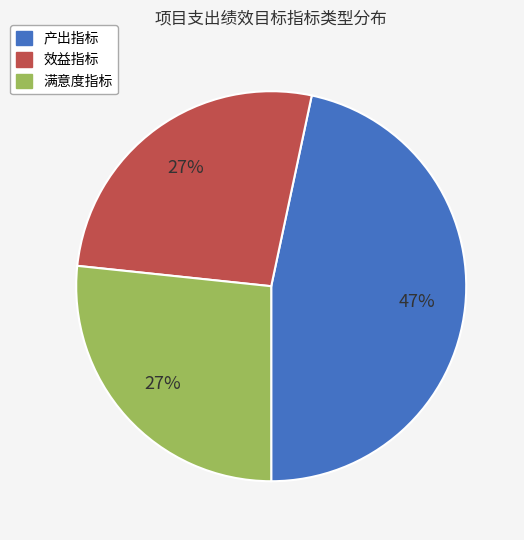

Which slice is the largest?

产出指标